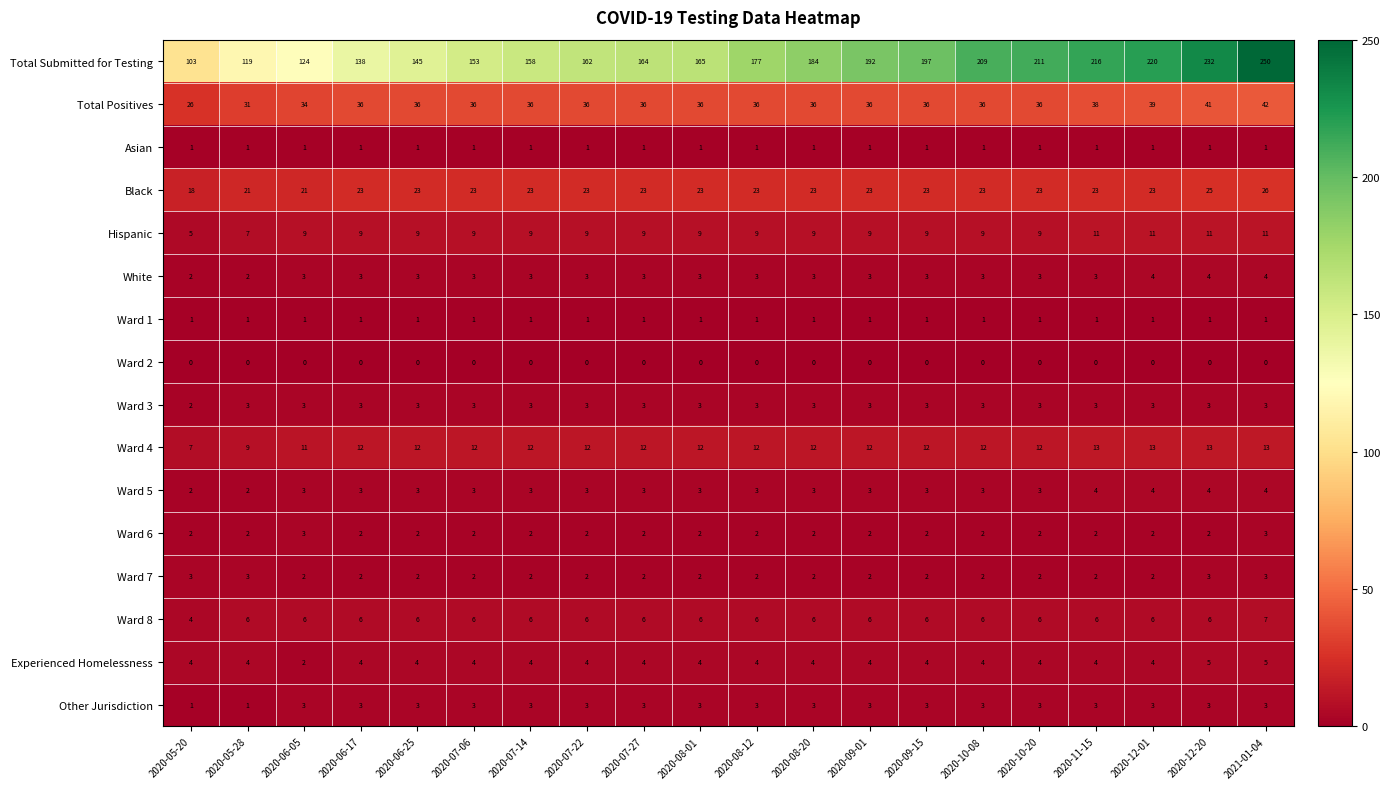

What is the greatest value displayed?

250